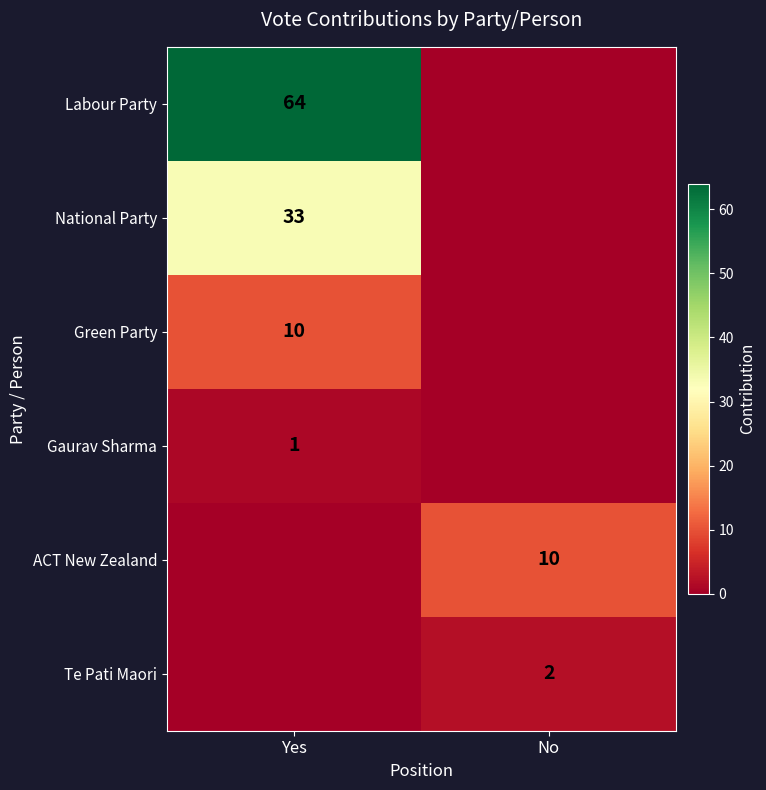

At how many categories does at least one series exceed 13?

1